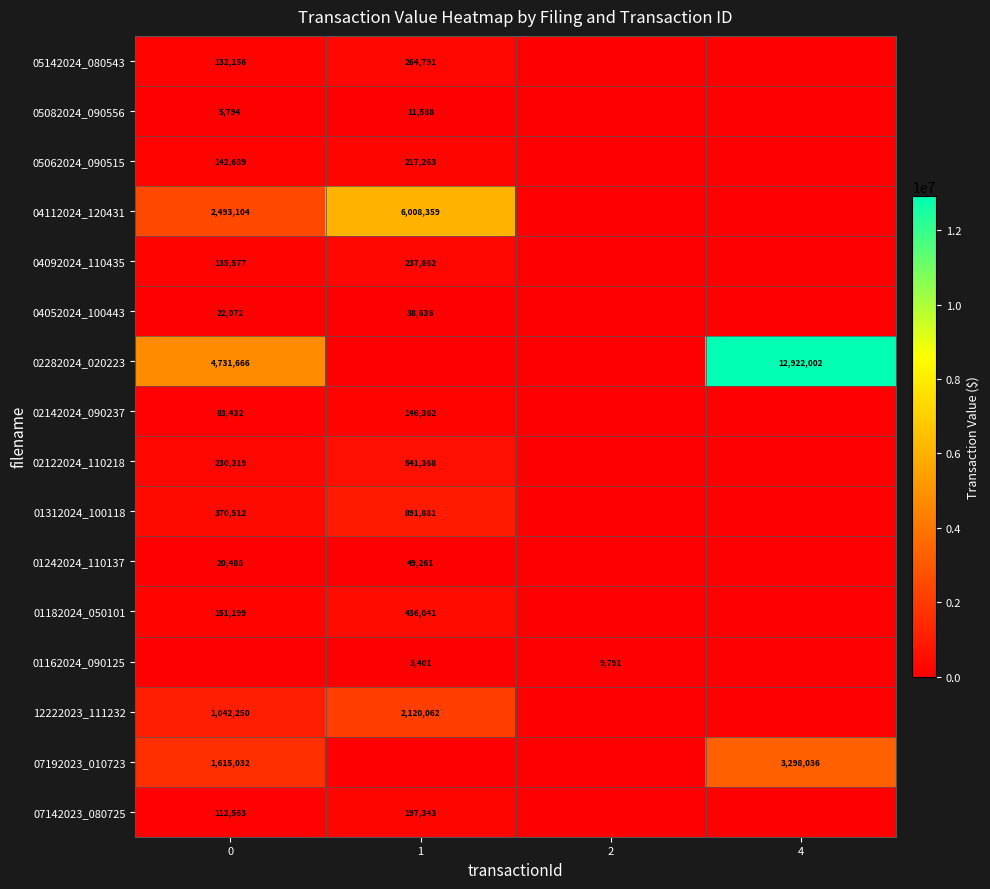

Is it true that 07142023_080725 equals 35033 at 0?

False